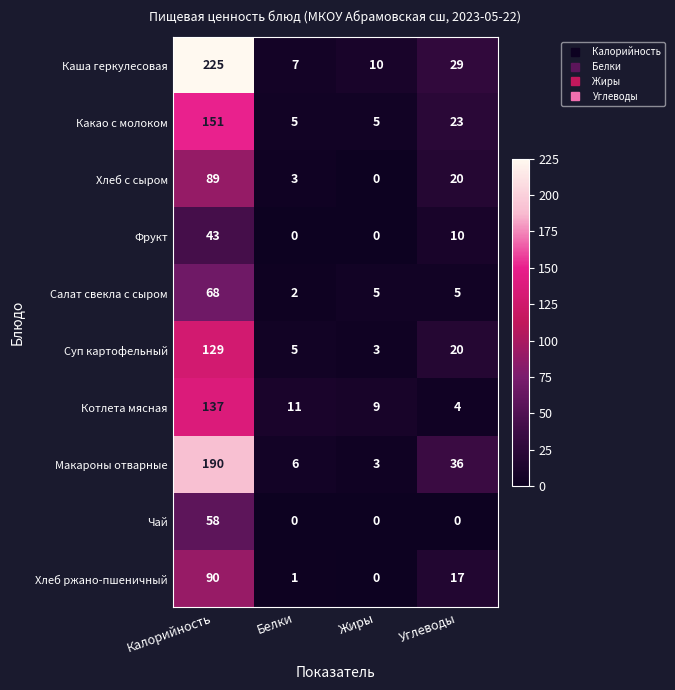

Rank the categories by Котлета мясная value from highest to lowest.

Калорийность, Белки, Жиры, Углеводы